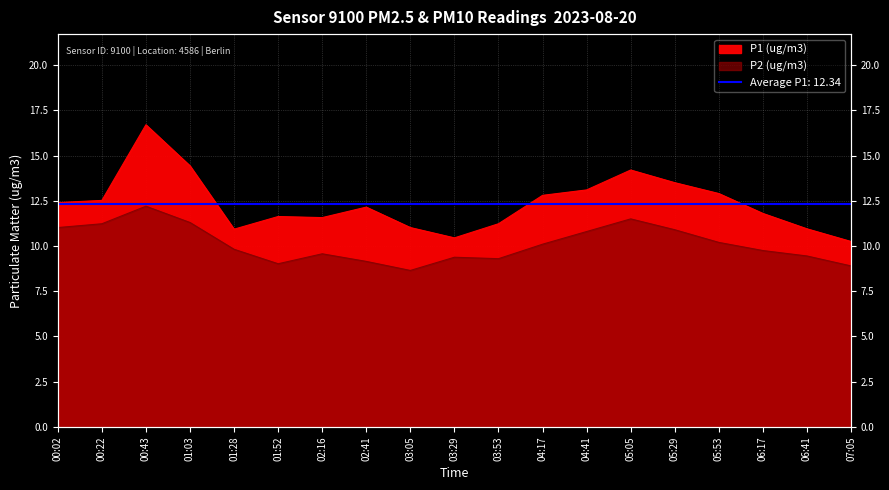

Which series has the largest total across all categories?

P1 (ug/m3)